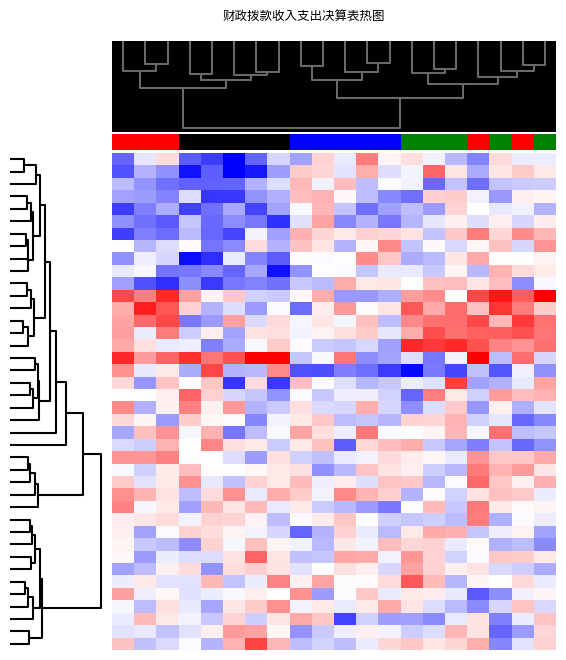

At how many categories does at least one series exceed 4?

4